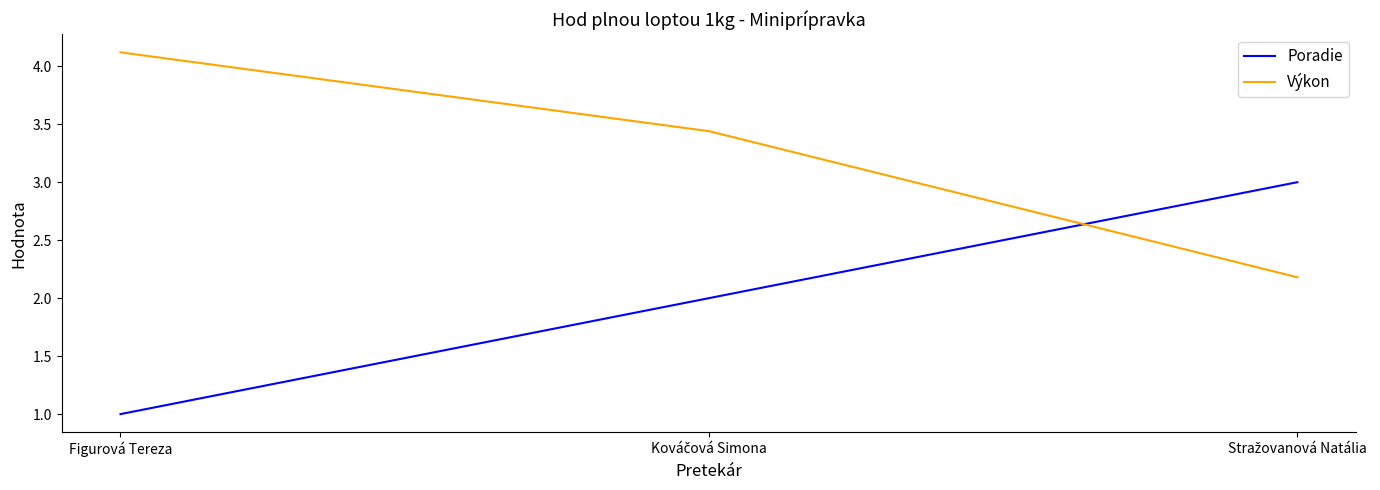

At which label does Výkon first exceed 3?

Figurová Tereza